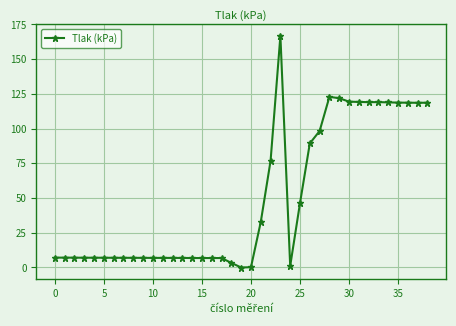

What is the greatest value displayed?

166.8